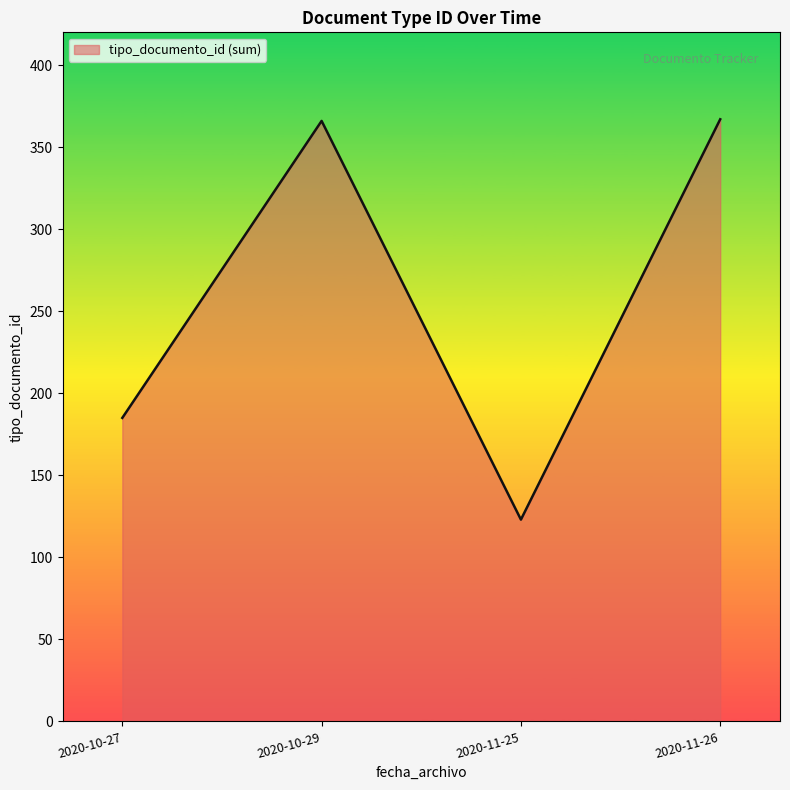

Count the number of data series in this chart.

1